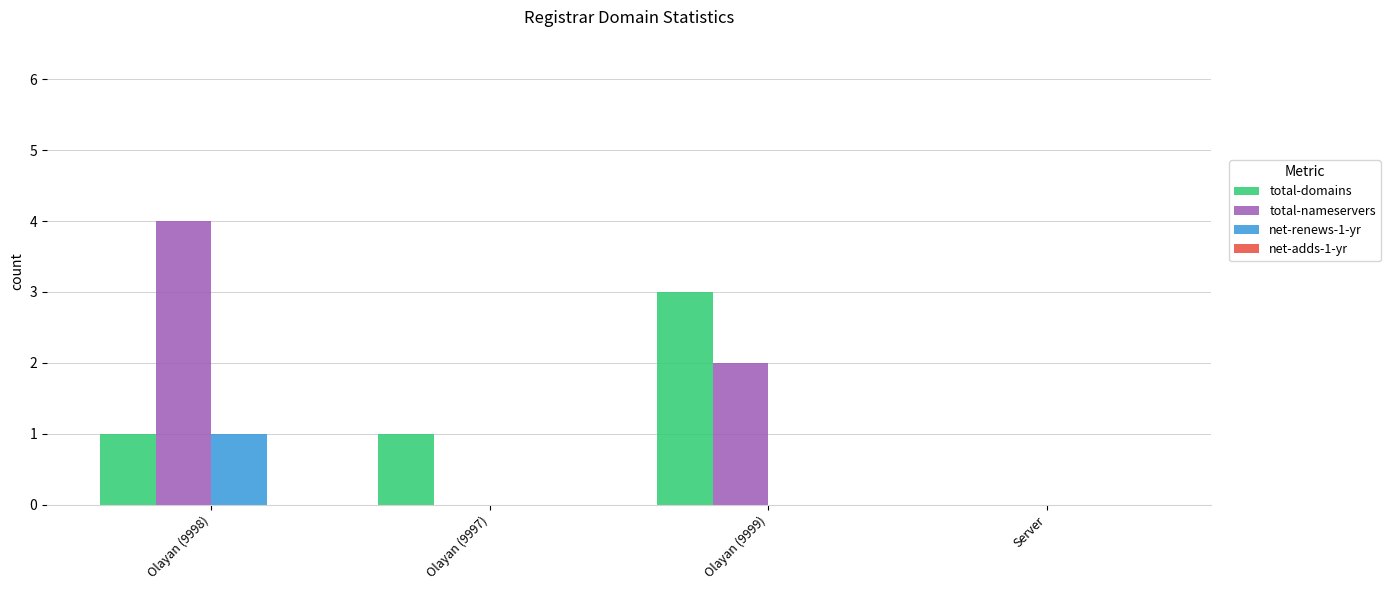

True or false: total-domains has a value of 0 at Server.

True